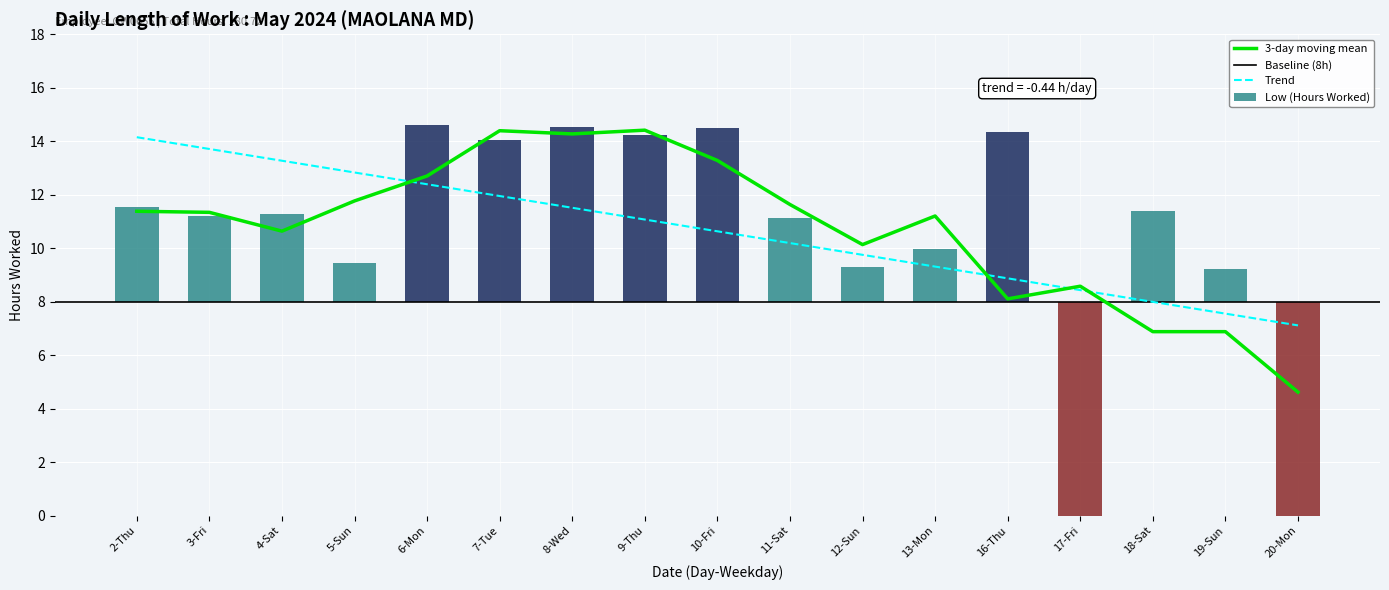

Which has a higher value, 19-Sun or 16-Thu?

16-Thu